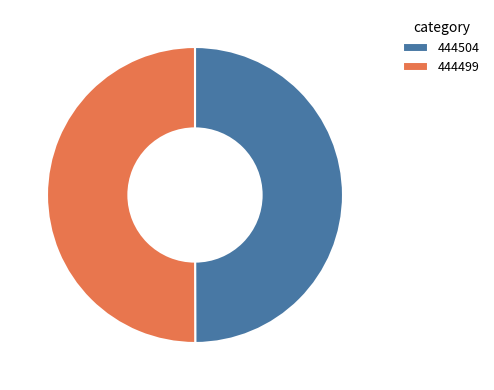

True or false: 444499 accounts for 57% of the total.

False